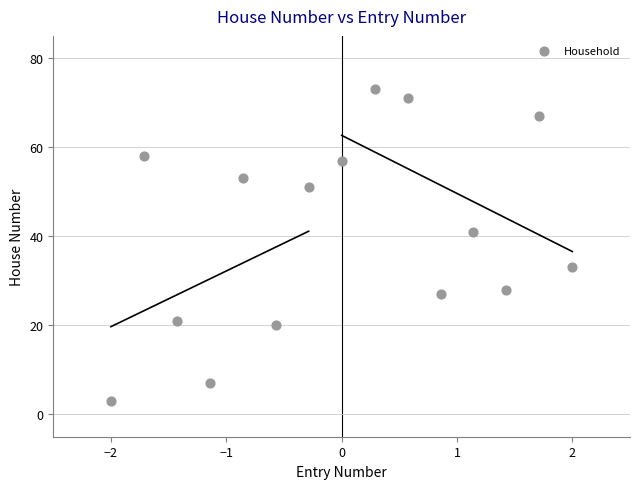

What Y value in the scatter plot is closest to 38?

41